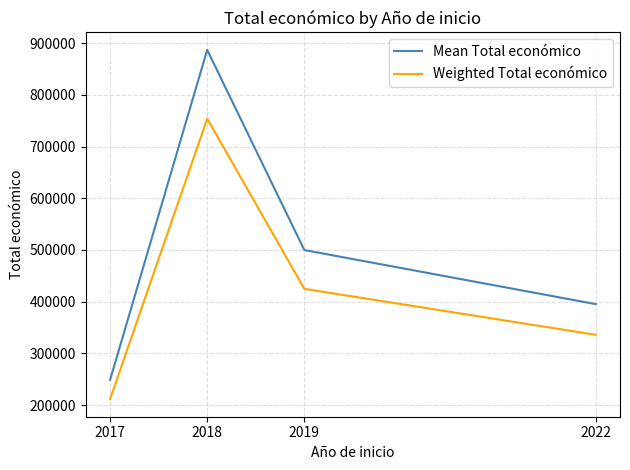

How many values in the Mean Total económico series are below 499834?

2